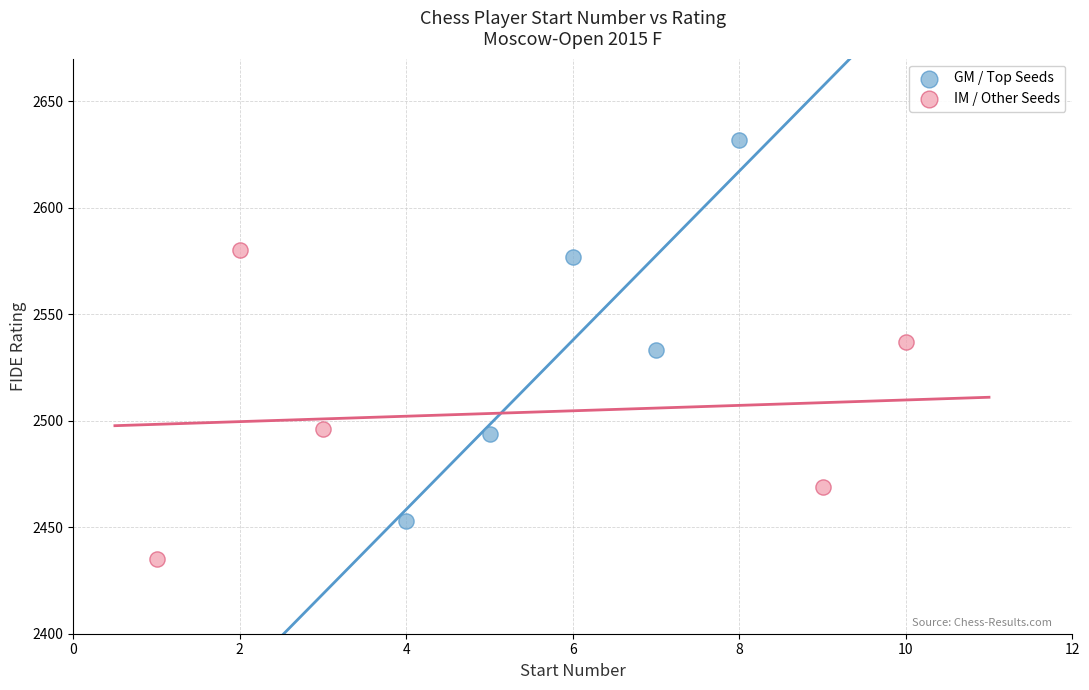

Which series reaches the minimum Y coordinate?

IM / Other Seeds